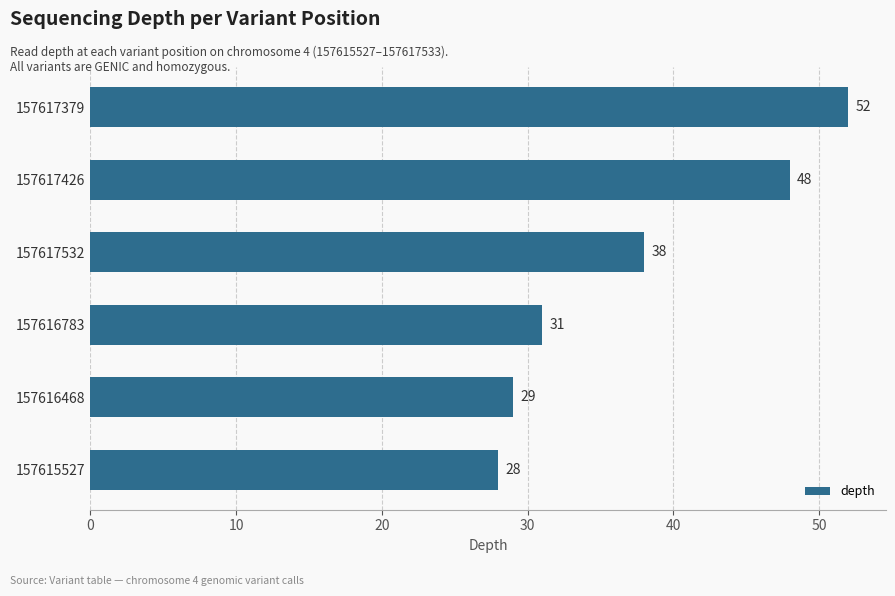

What is the difference between the second highest and minimum values?

20